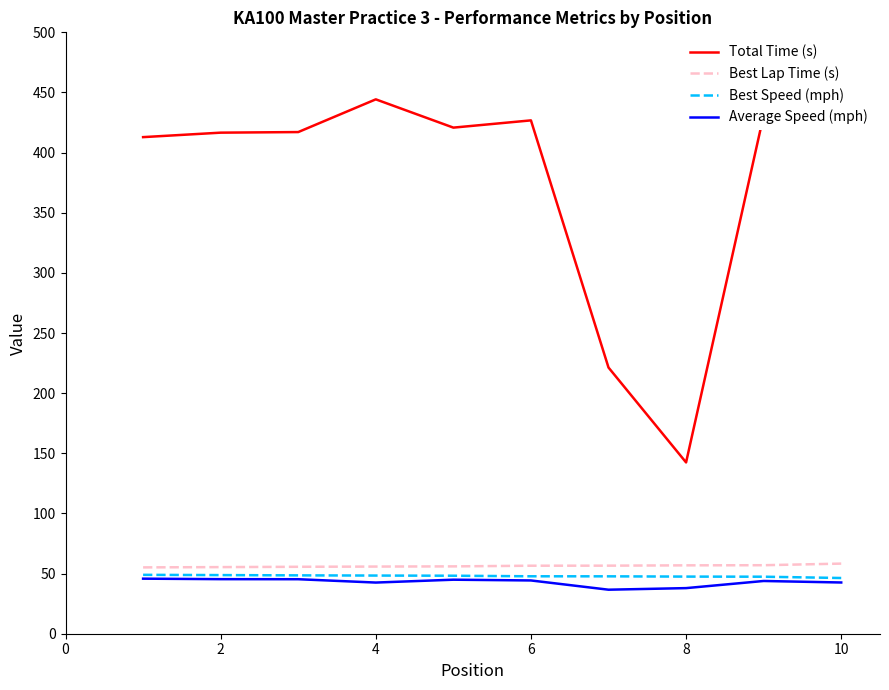

What is the minimum value for Average Speed (mph)?

36.6